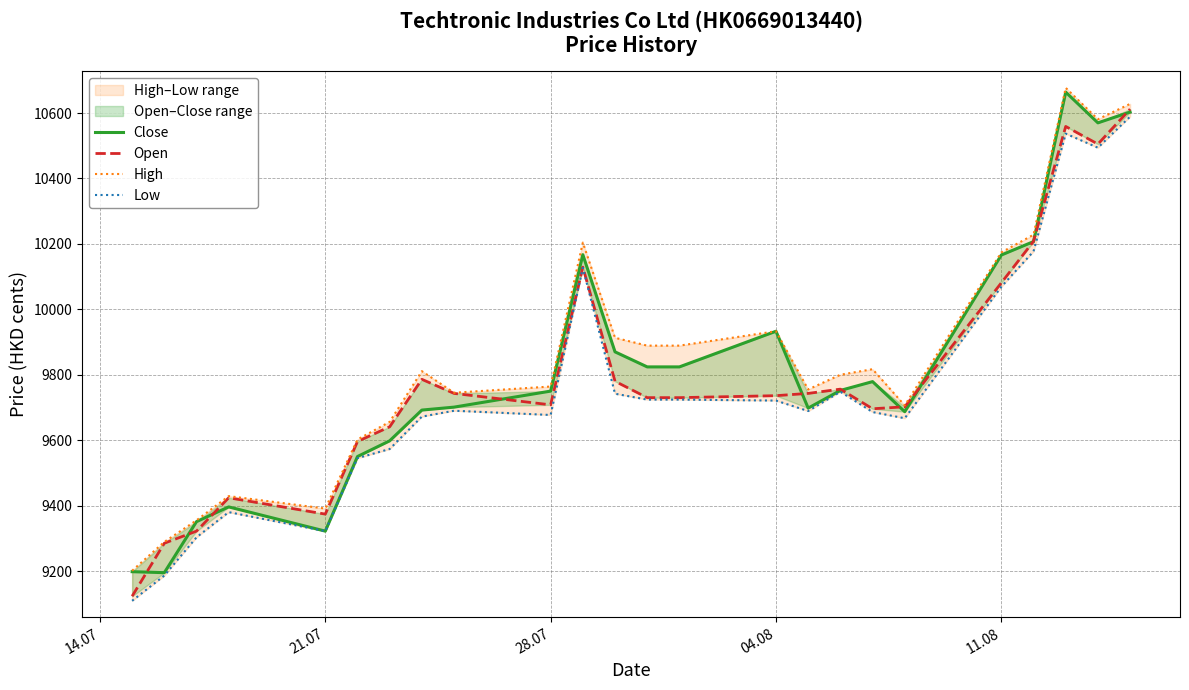

List the series in order of their peak value, lowest first.

Low, Open, Close, High